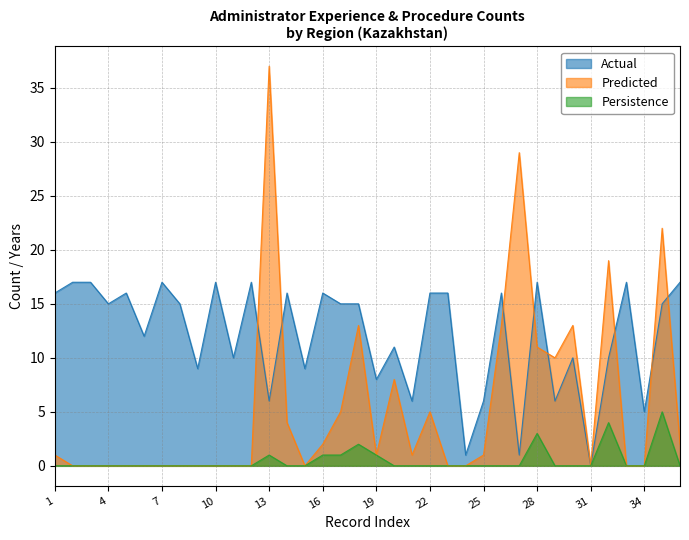

Read the Predicted value at 27, to the nearest 5.

30